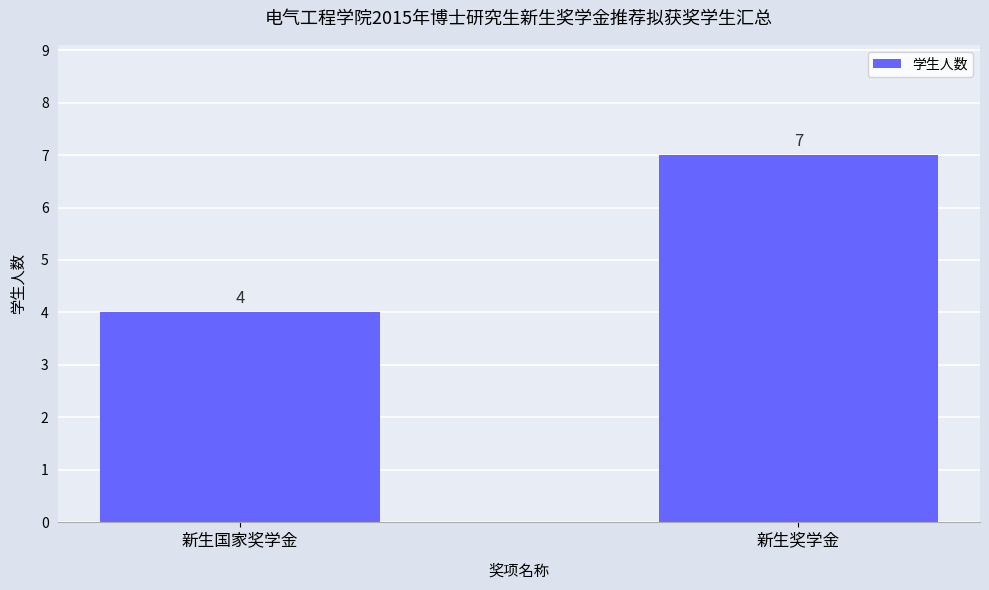

What is the maximum value shown in the chart?

7